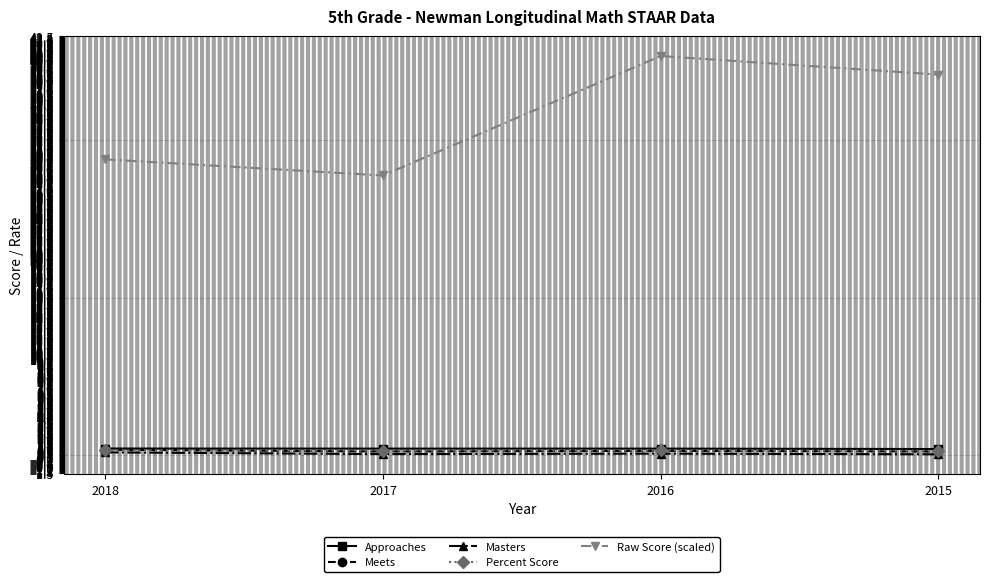

List the labels in order of Raw Score (scaled) value, smallest first.

2017, 2018, 2015, 2016